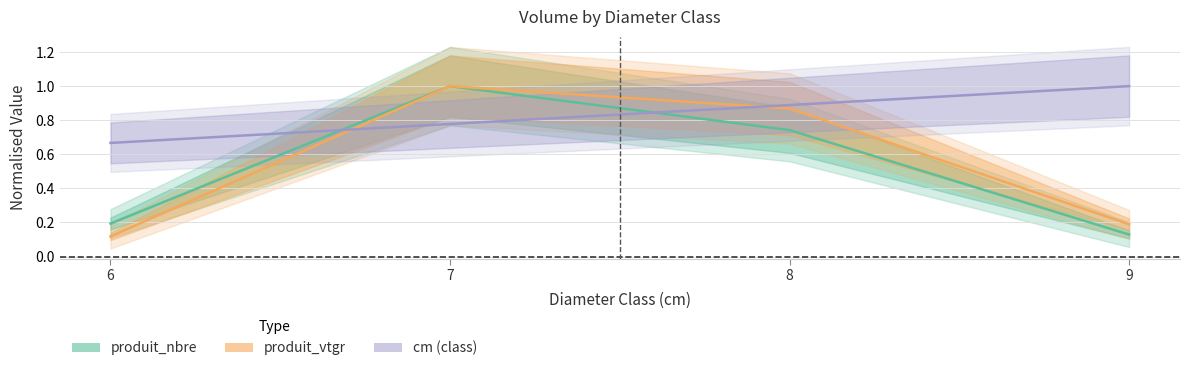

Rank the series at 7 from highest to lowest value.

produit_nbre, produit_vtgr, cm